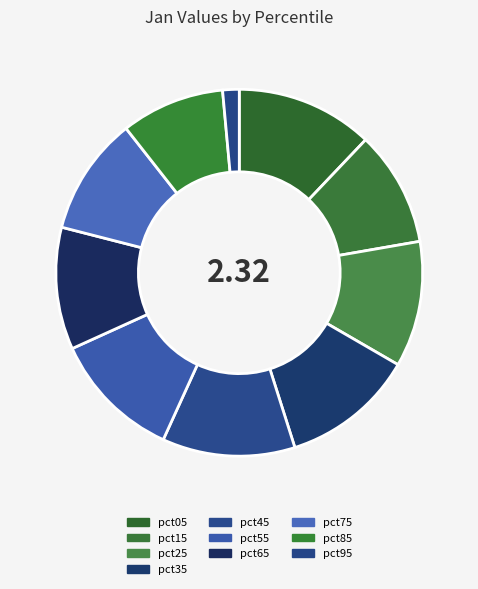

To the nearest percent, what is the combined percentage of pct15 and pct35?

22%